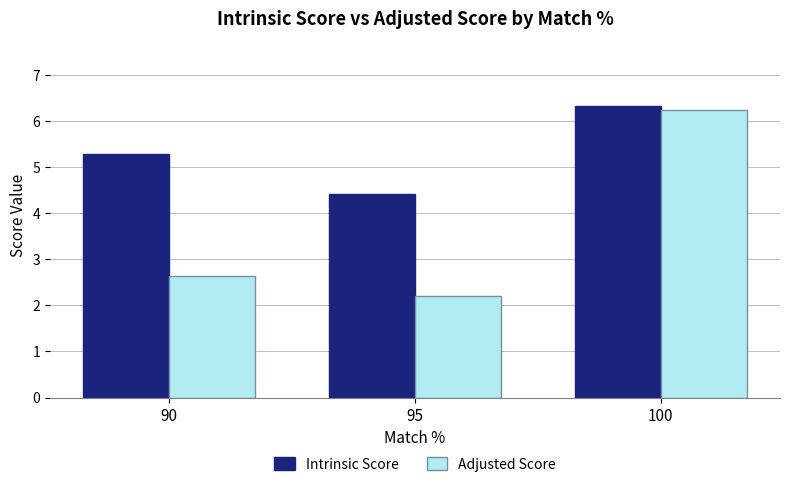

Does the chart contain any negative values?

No